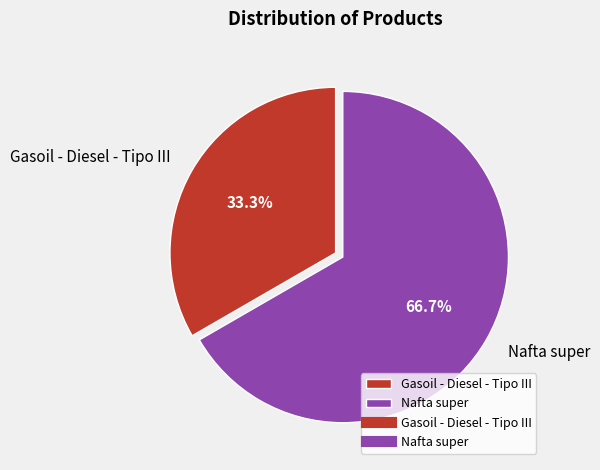

To the nearest percent, what is the difference between the Gasoil - Diesel - Tipo III and Nafta super slice percentages?

33%